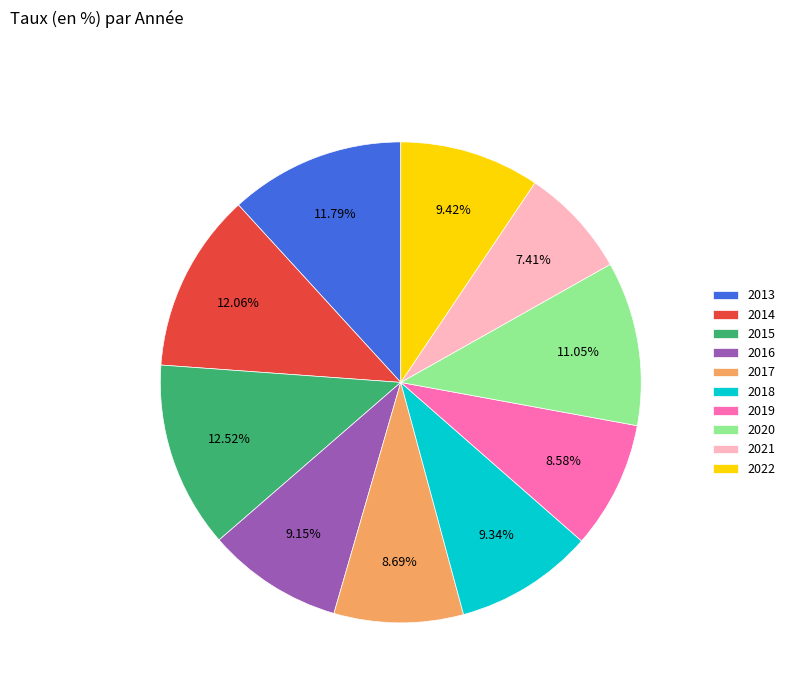

The 2018 slice represents 1% of the pie. True or false?

False